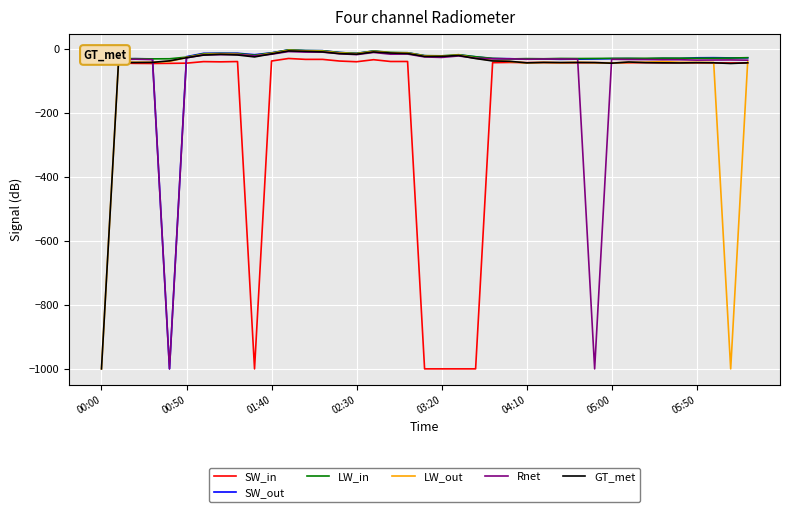

What is the lowest value of the SW_out series?

-999.0